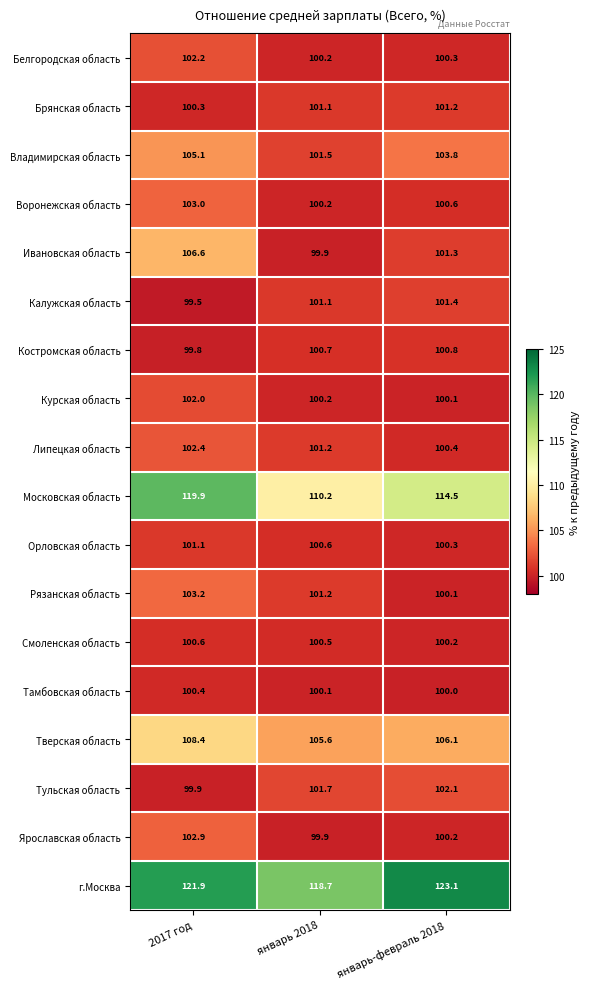

What is the sum of the Курская область values at январь-февраль 2018 and 2017 год?

202.1